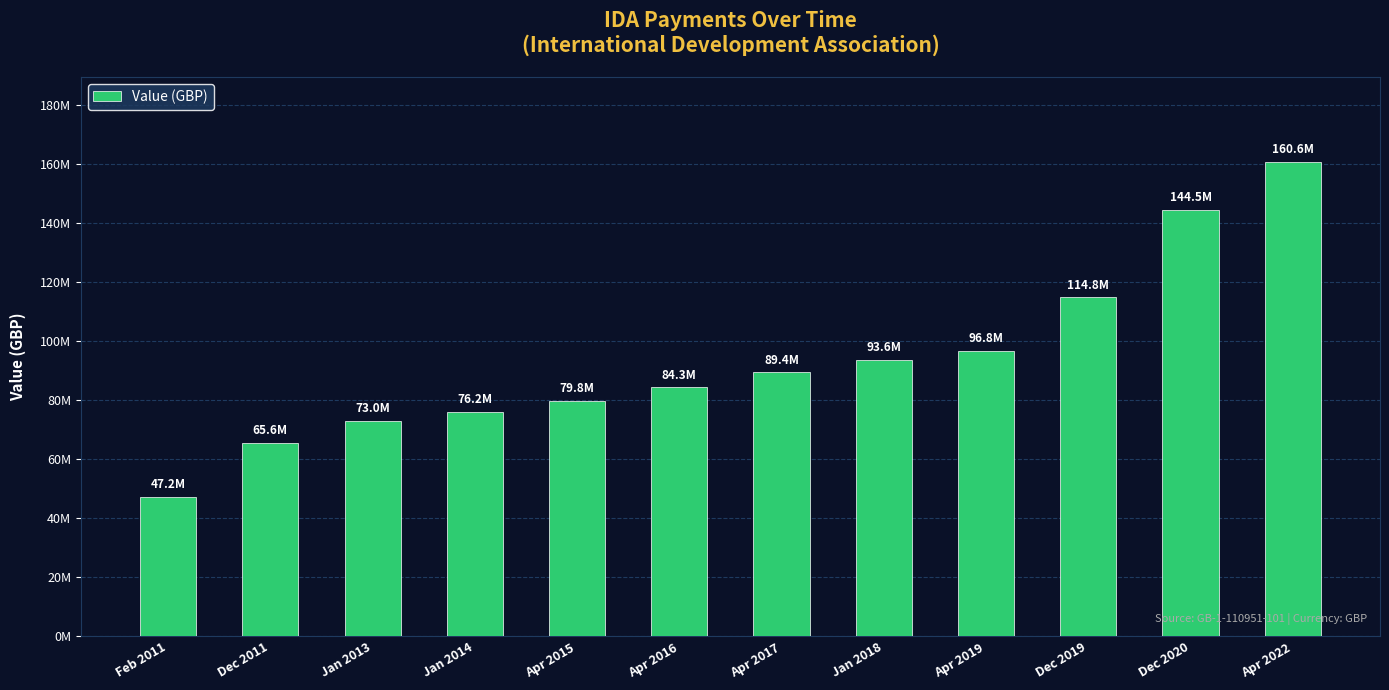

What is the value of the 4th bar from the left?

76180000